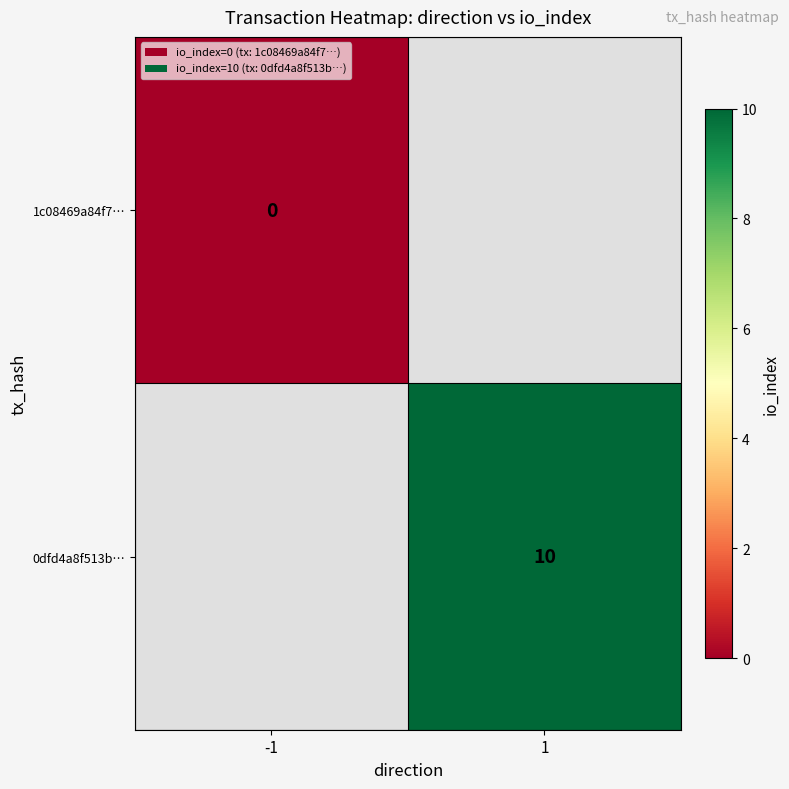

The 0dfd4a8f513b… series shows 18 at 1. True or false?

False